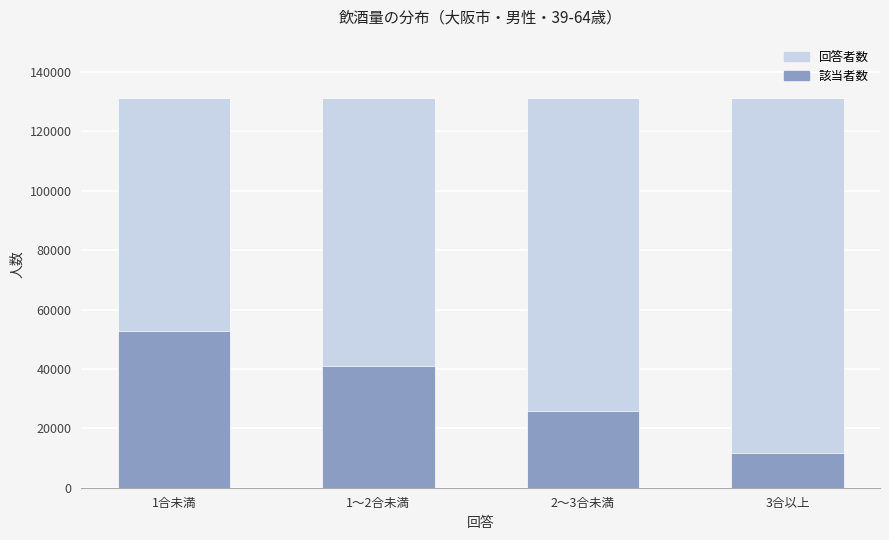

Reading left to right, what are all the values shown in this chart?

回答者数: 1合未満=131239	1～2合未満=131239	2～3合未満=131239	3合以上=131239
該当者数: 1合未満=52706	1～2合未満=41031	2～3合未満=25946	3合以上=11556